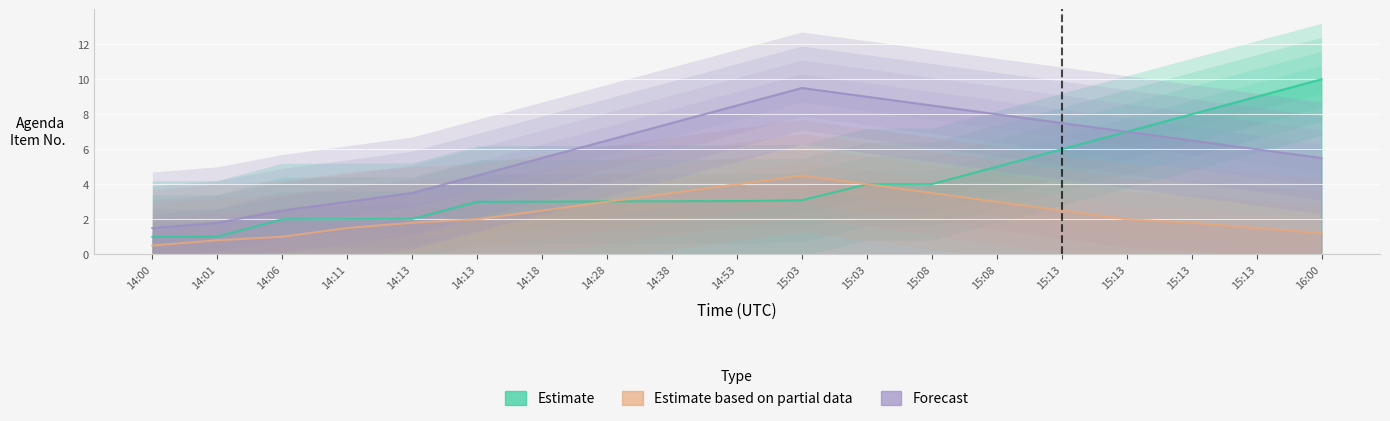

Which category has the lowest value across all series?

14:00